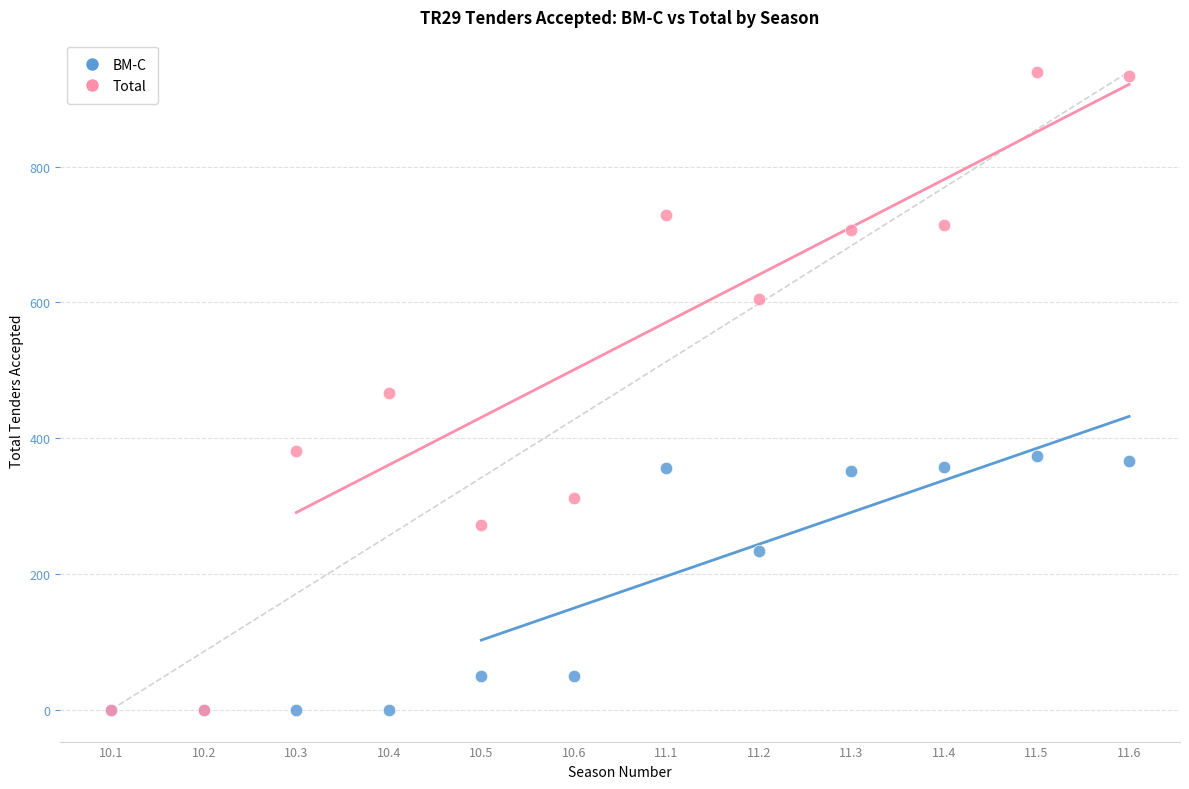

Which series has the widest spread of Y values?

Total